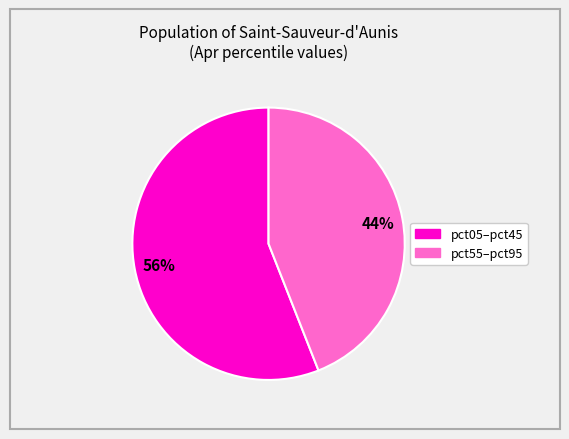

Is there a majority slice in this chart?

Yes